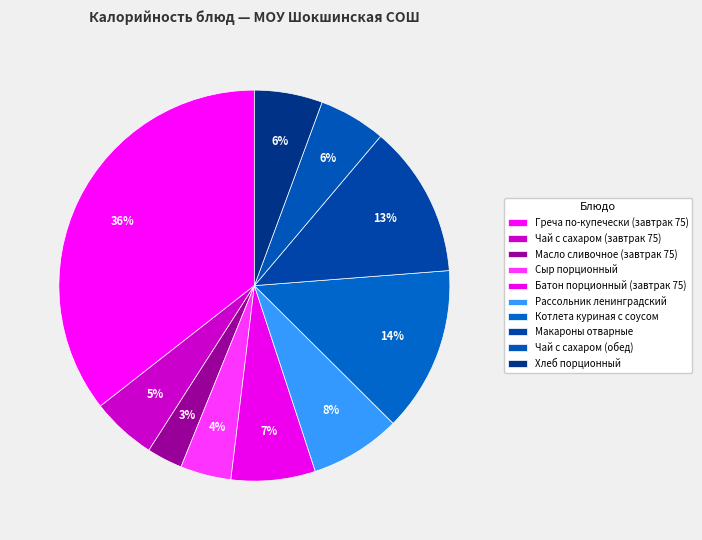

Between Котлета куриная с соусом and Хлеб порционный, which is larger?

Котлета куриная с соусом